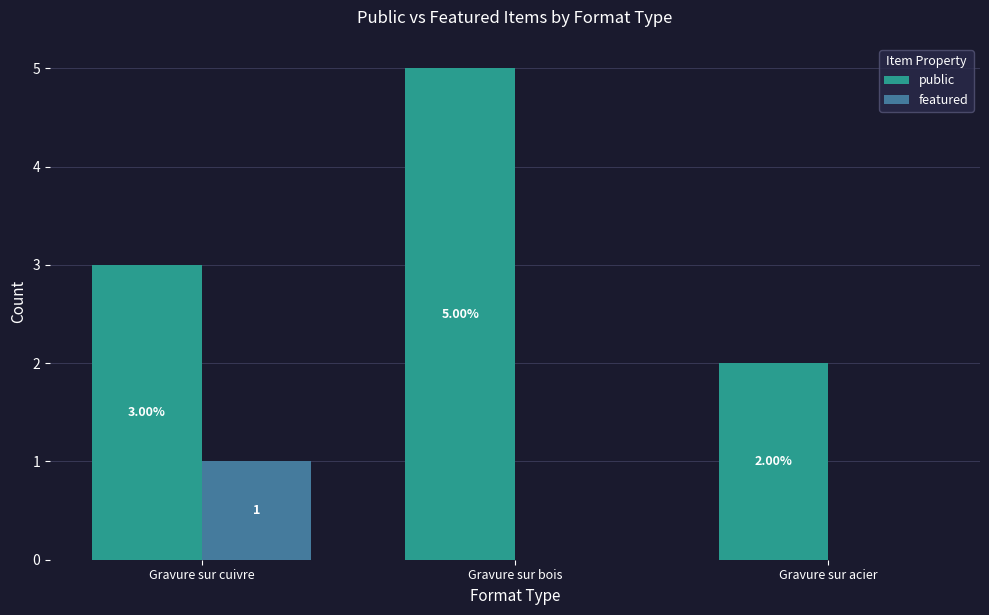

Which category has the highest value in the public series?

Gravure sur bois